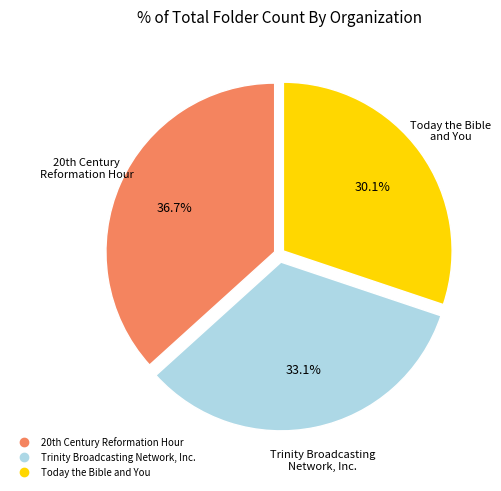

Which category has the smallest portion of the pie?

Today the Bible and You